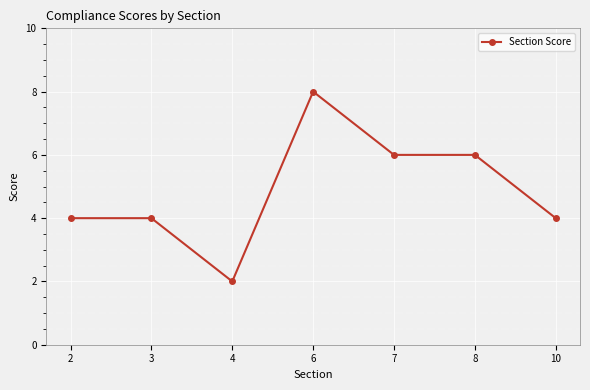

How many lines are shown in the chart?

1